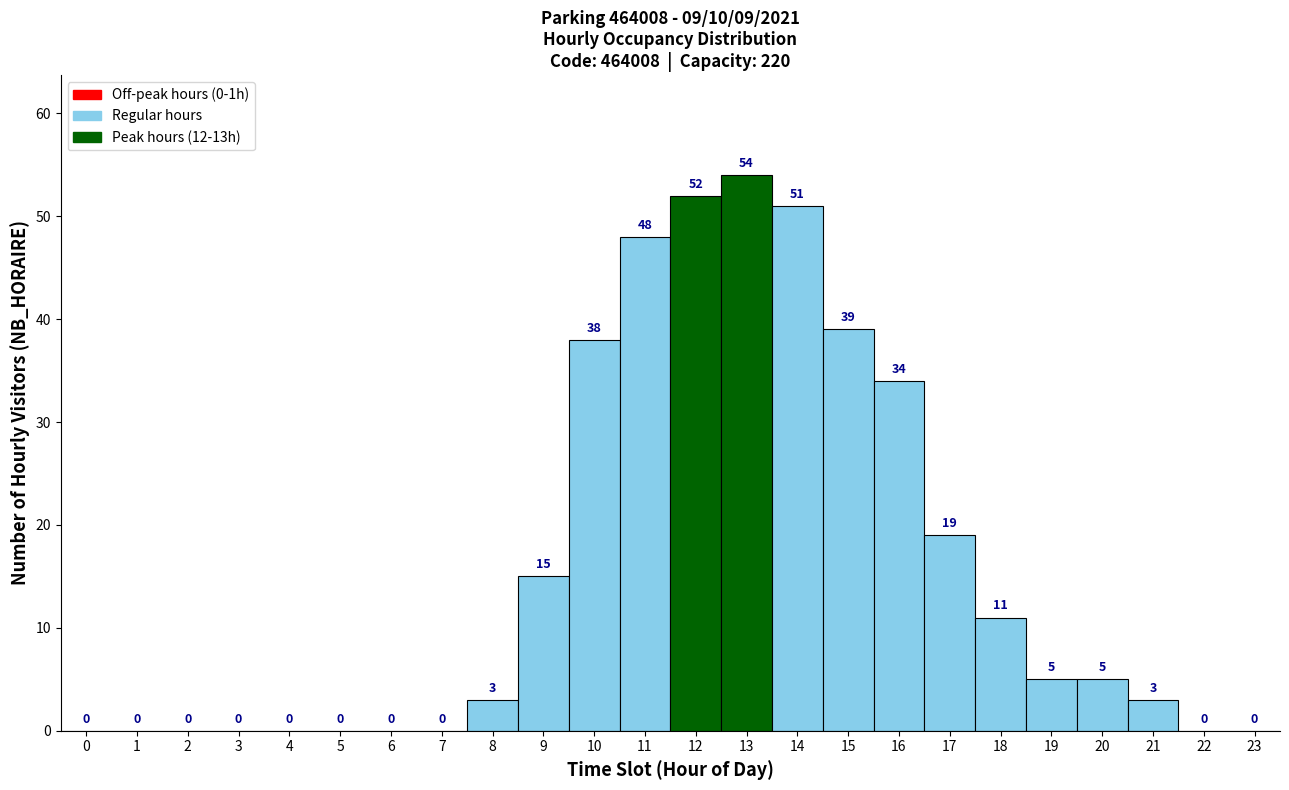

How tall is the bar that spans 20.5 to 21.5 on the x-axis?

3